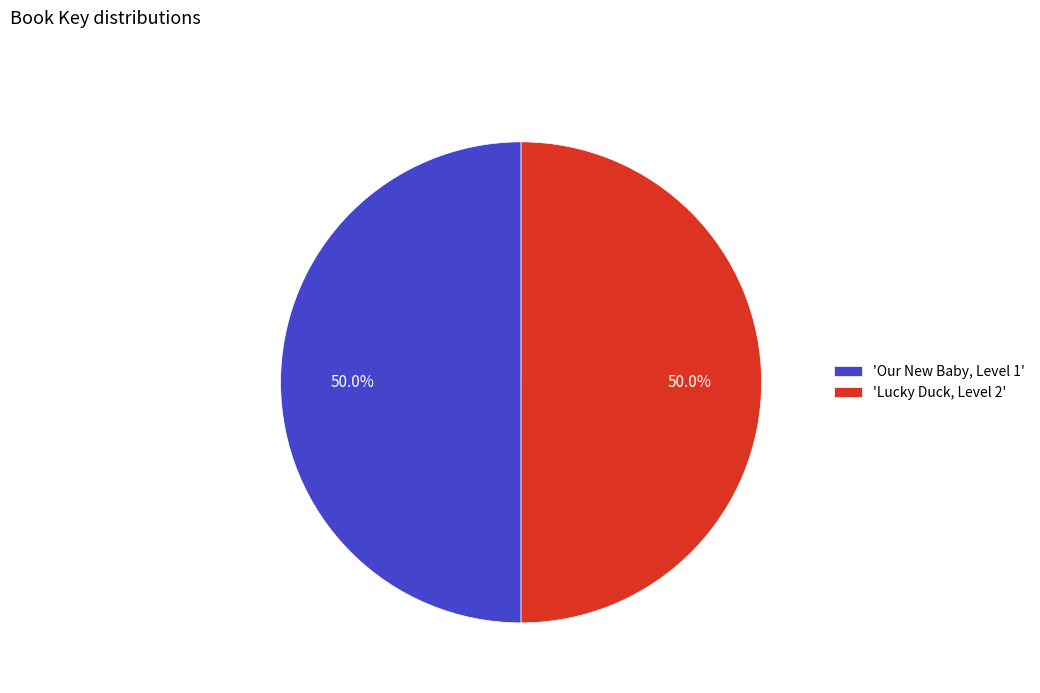

What percentage is NOT represented by 'Lucky Duck, Level 2'?

50.0%